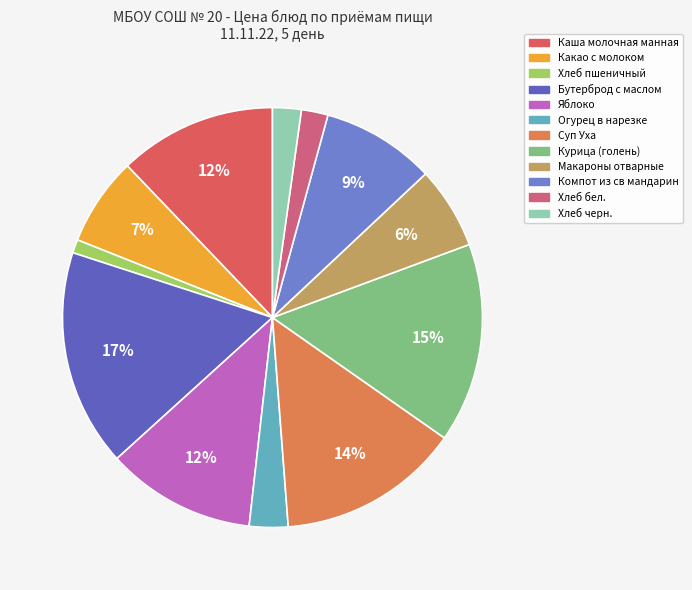

To the nearest percent, what is the difference between the Компот из св мандарин and Хлеб бел. slice percentages?

7%